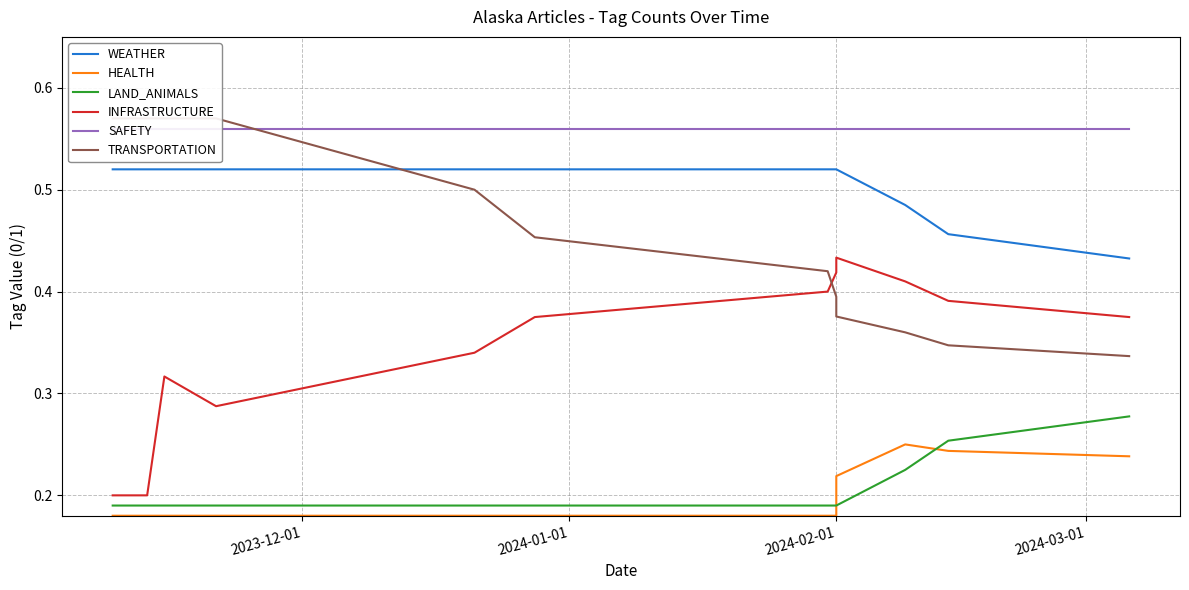

Is it true that TRANSPORTATION equals 0.5 at 5?

True